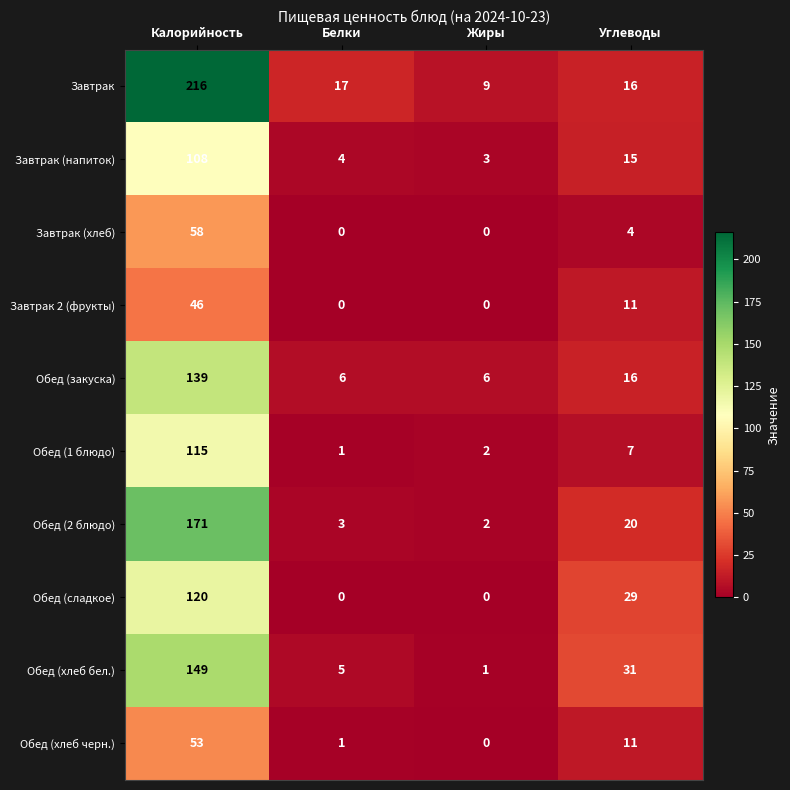

What is the greatest value displayed?

216